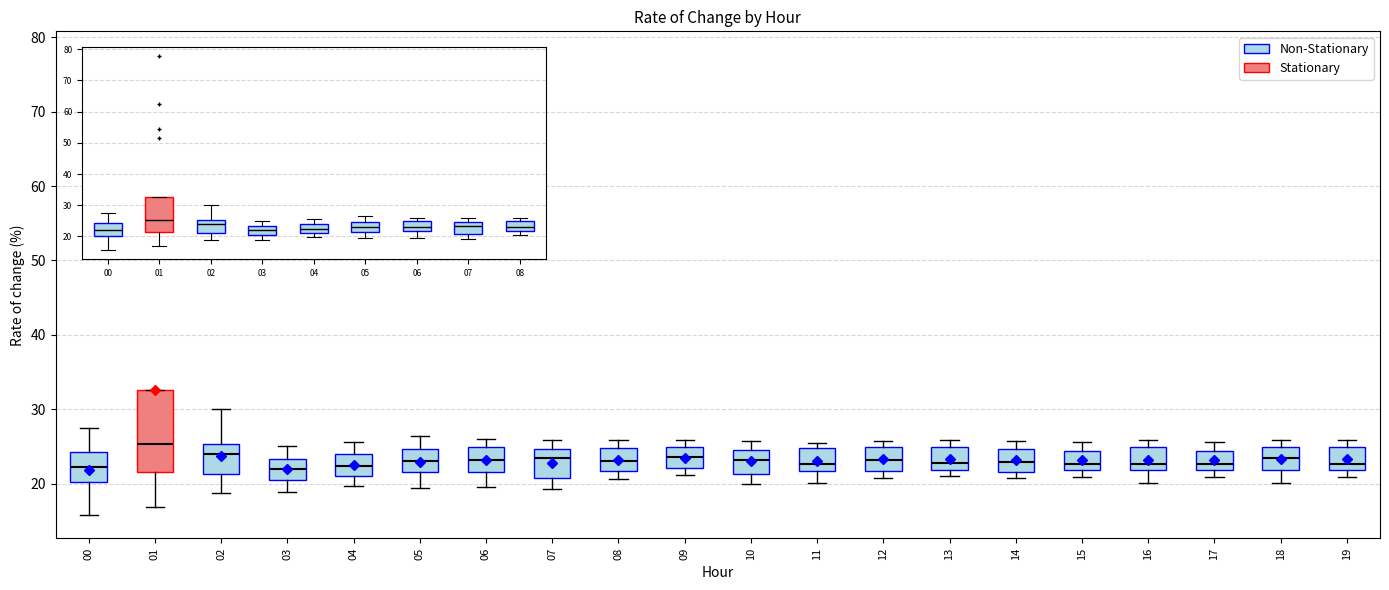

Comparing the boxes themselves (not the whiskers), which one is the tallest?

01